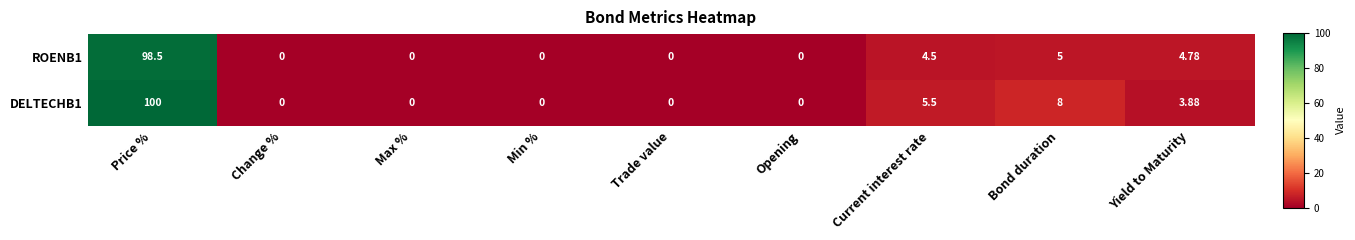

Where is DELTECHB1 nearest to the value 50?

Bond duration